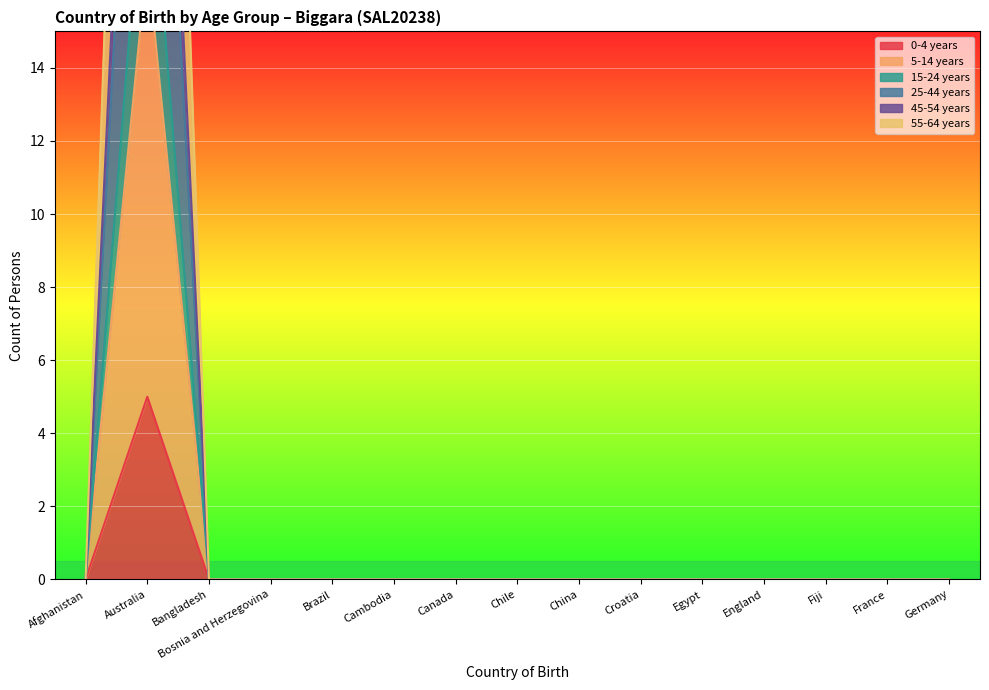

Reading left to right, list all the values displayed in this chart.

0-4 years: Afghanistan=0	Australia=5	Bangladesh=0	Bosnia and Herzegovina=0	Brazil=0	Cambodia=0	Canada=0	Chile=0	China=0	Croatia=0	Egypt=0	England=0	Fiji=0	France=0	Germany=0
5-14 years: Afghanistan=0	Australia=21	Bangladesh=0	Bosnia and Herzegovina=0	Brazil=0	Cambodia=0	Canada=0	Chile=0	China=0	Croatia=0	Egypt=0	England=0	Fiji=0	France=0	Germany=0
15-24 years: Afghanistan=0	Australia=17	Bangladesh=0	Bosnia and Herzegovina=0	Brazil=0	Cambodia=0	Canada=0	Chile=0	China=0	Croatia=0	Egypt=0	England=0	Fiji=0	France=0	Germany=0
25-44 years: Afghanistan=0	Australia=32	Bangladesh=0	Bosnia and Herzegovina=0	Brazil=0	Cambodia=0	Canada=0	Chile=0	China=0	Croatia=0	Egypt=0	England=0	Fiji=0	France=0	Germany=0
45-54 years: Afghanistan=0	Australia=36	Bangladesh=0	Bosnia and Herzegovina=0	Brazil=0	Cambodia=0	Canada=0	Chile=0	China=0	Croatia=0	Egypt=0	England=0	Fiji=0	France=0	Germany=0
55-64 years: Afghanistan=0	Australia=49	Bangladesh=0	Bosnia and Herzegovina=0	Brazil=0	Cambodia=0	Canada=0	Chile=0	China=0	Croatia=0	Egypt=0	England=0	Fiji=0	France=0	Germany=0